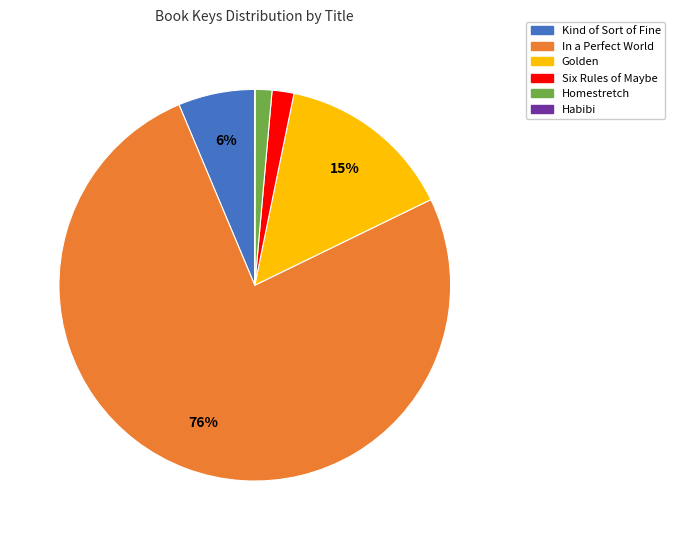

What is the largest slice in the pie chart?

In a Perfect World